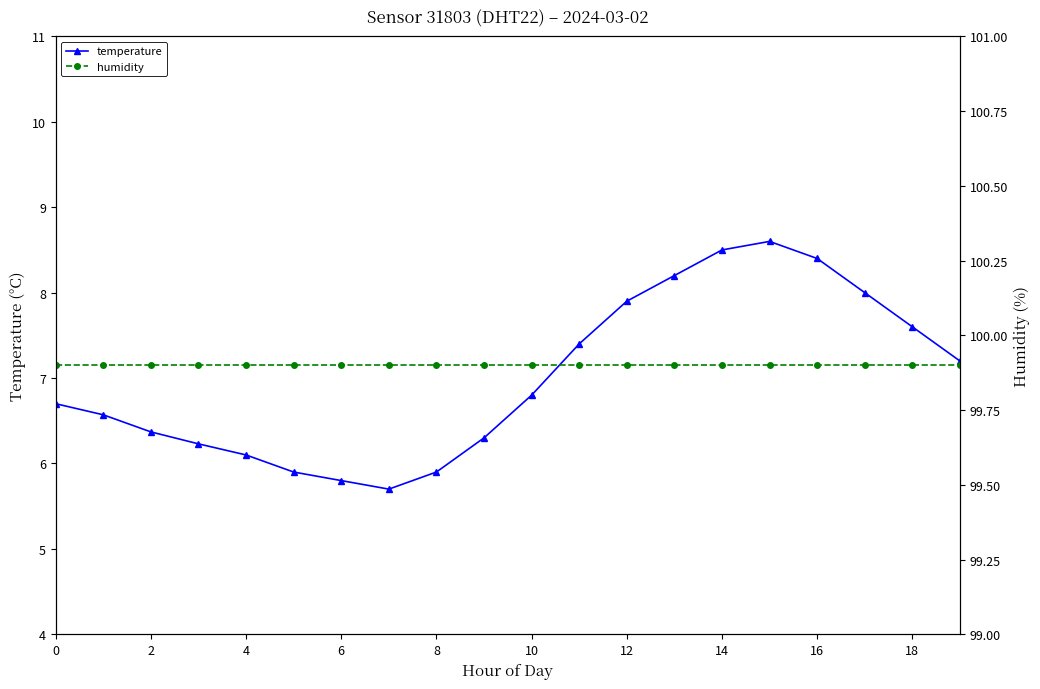

True or false: temperature and humidity intersect in this chart.

False